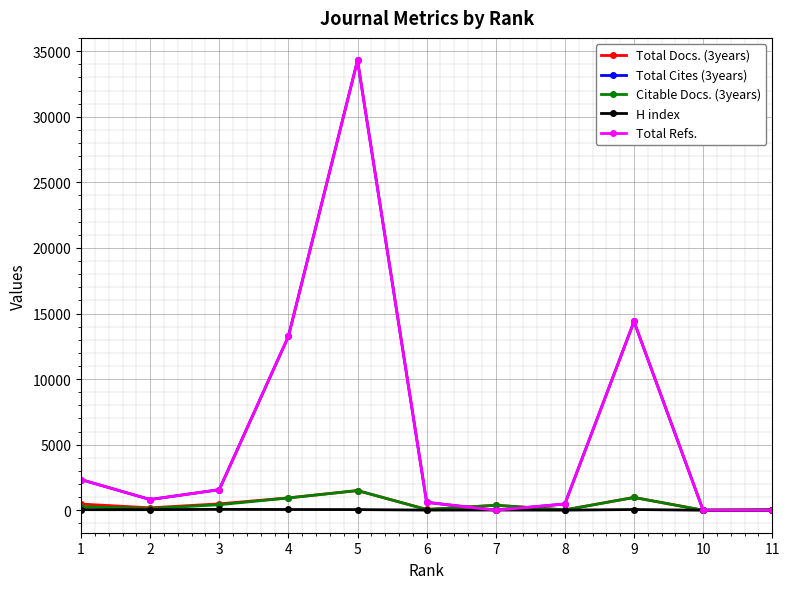

Does the chart display data point markers on the line(s)?

Yes